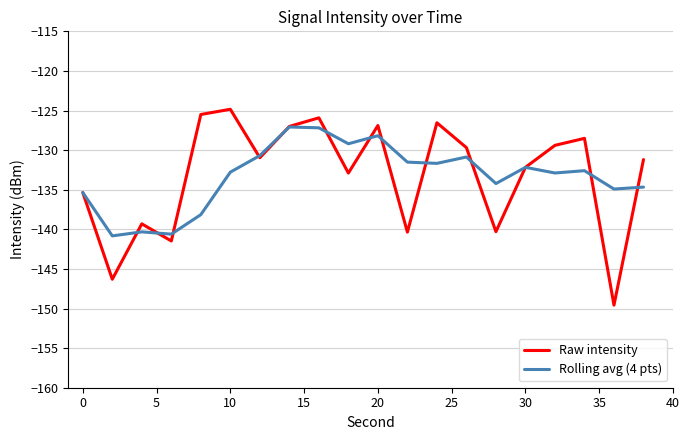

Rank the series by their maximum value, from lowest to highest.

Rolling avg (4 pts), Raw intensity